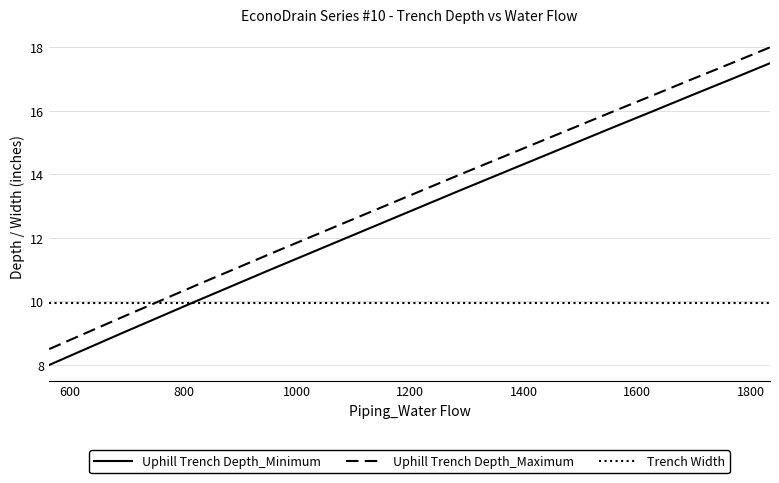

Which series has the largest total across all categories?

Uphill Trench Depth_Maximum